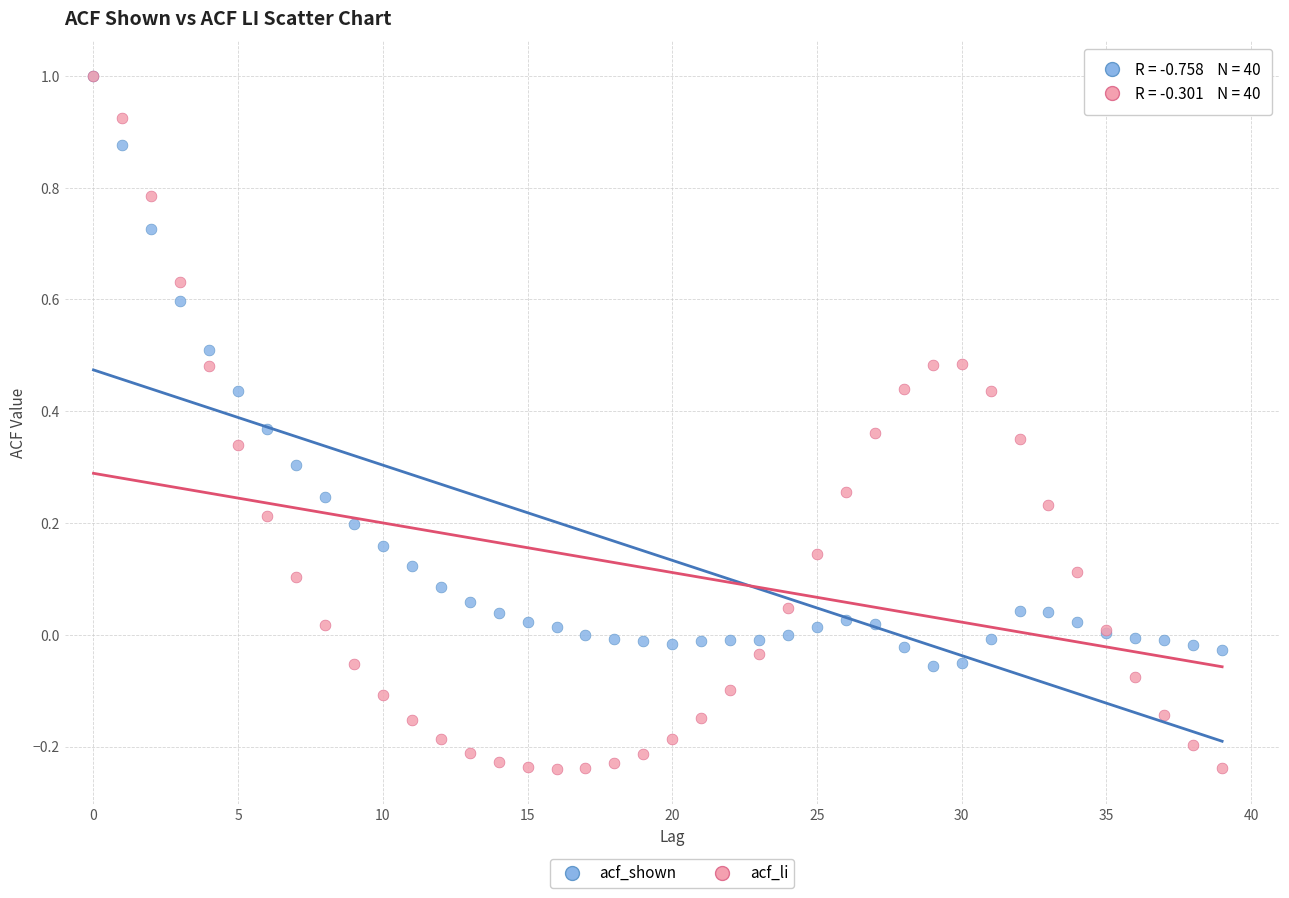

What are all the series names shown in the legend?

acf_shown, acf_li